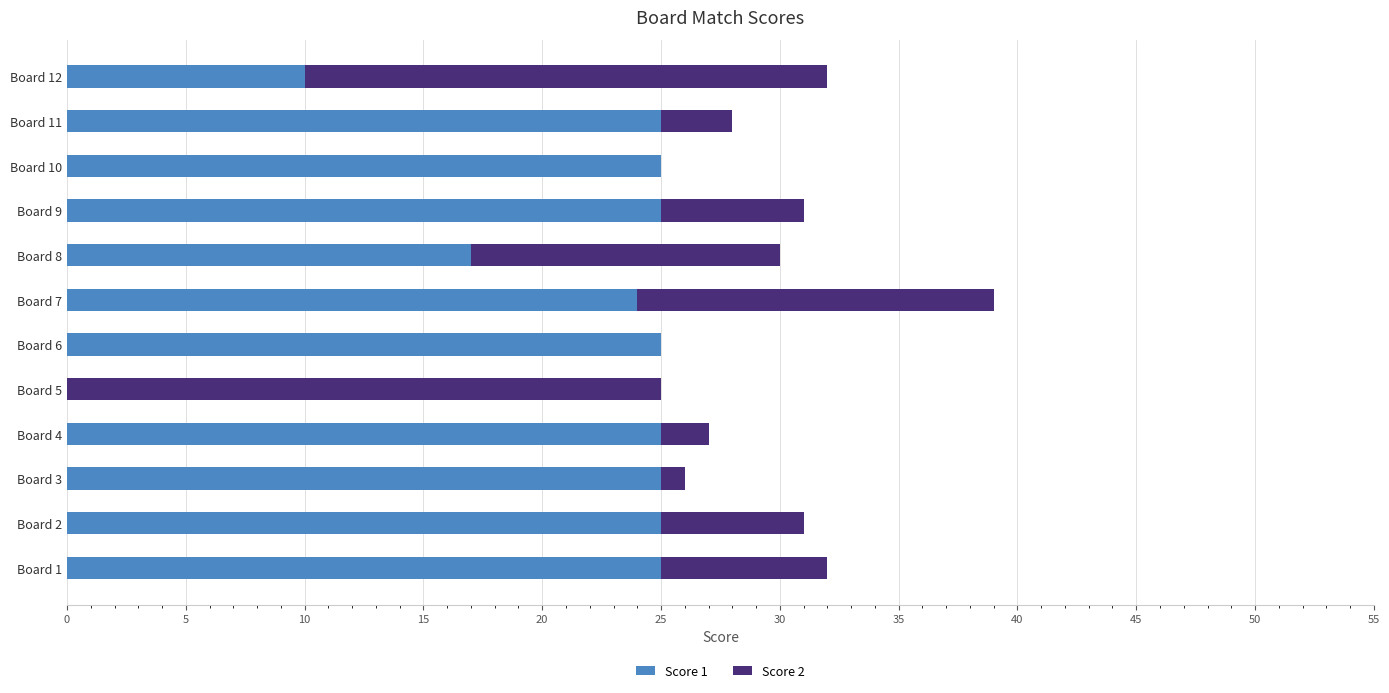

At which category is the sum across all series the highest?

Board 7